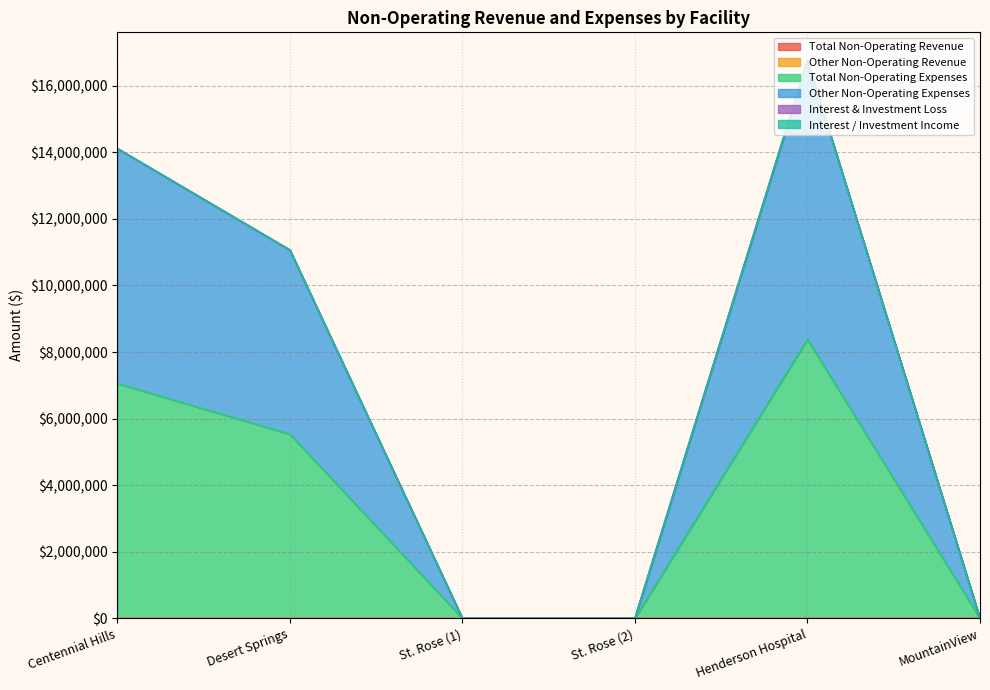

What is the sum of all Other Non-Operating Expenses values?

41942621